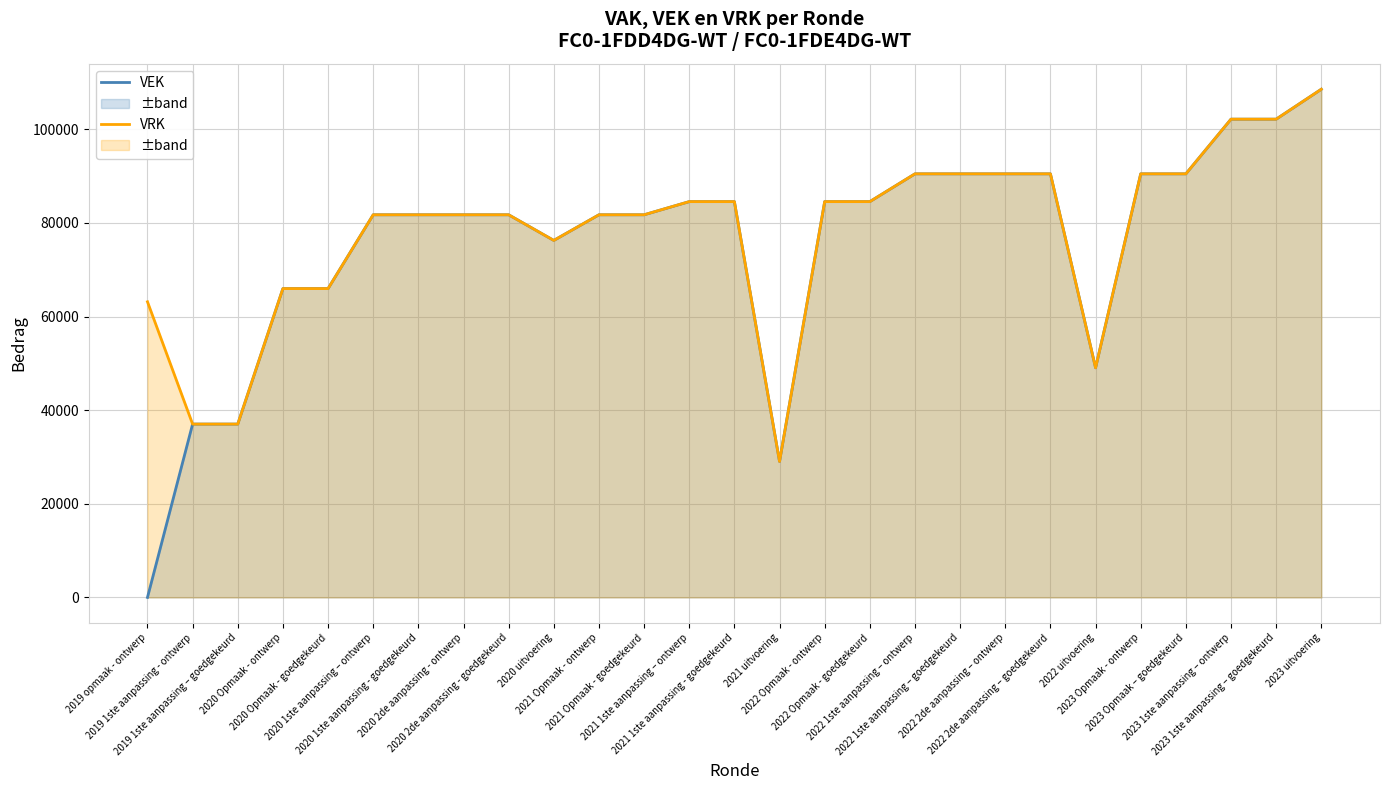

Is the value of VRK at 2021 uitvoering greater than the value of VEK at 2022 uitvoering?

No